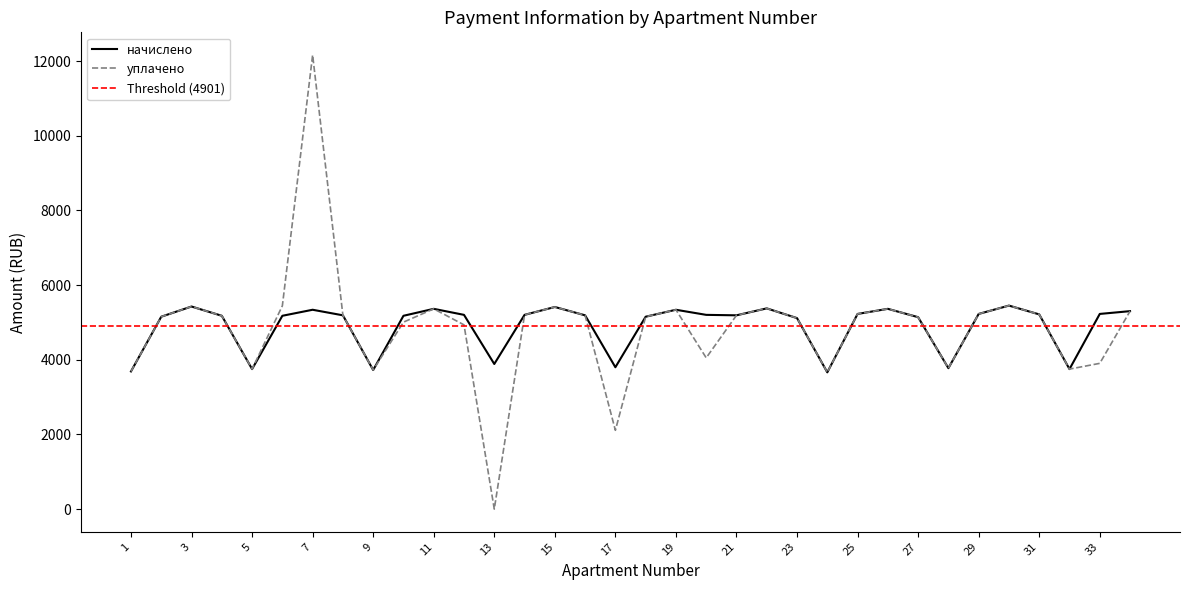

The value of уплачено at 9 is 3726.0. True or false?

True